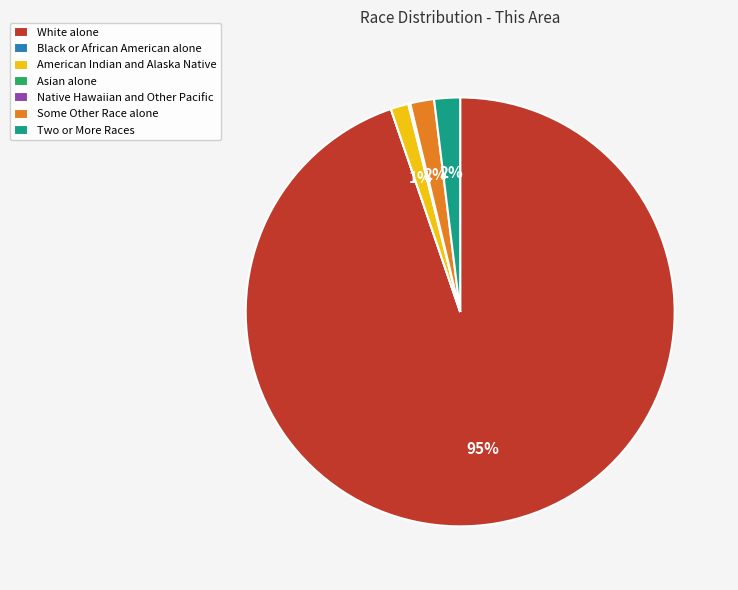

To the nearest percent, what is the difference between the largest and smallest slice percentages?

95%